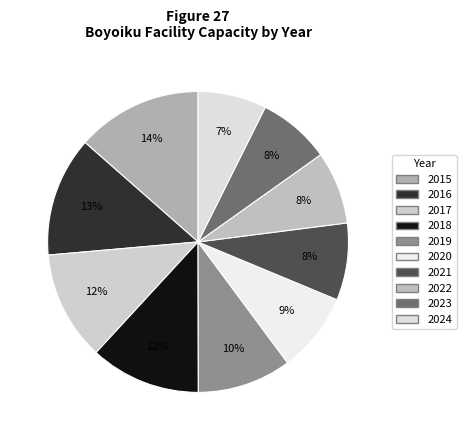

To the nearest percent, what portion does 2018 represent?

12%